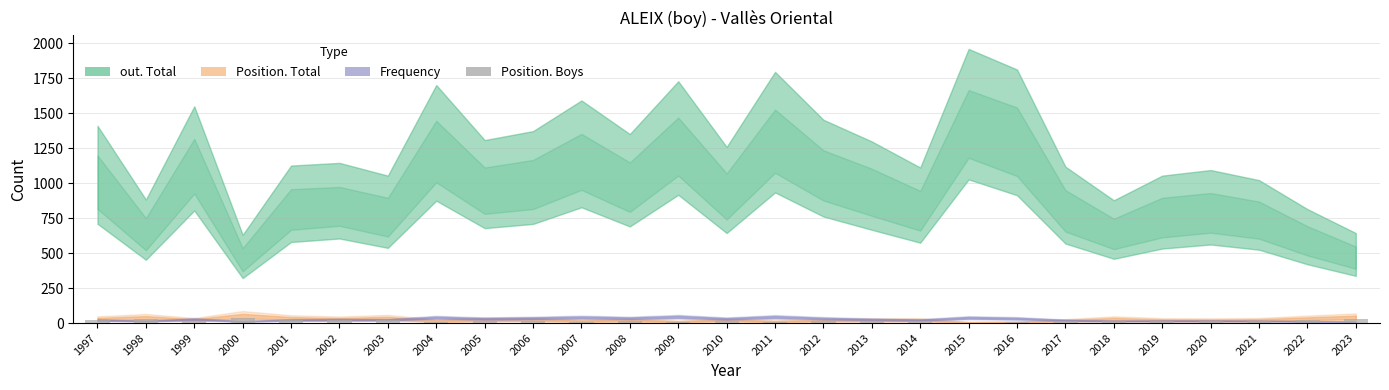

The chart shows a value of 15 at 2021. True or false?

True